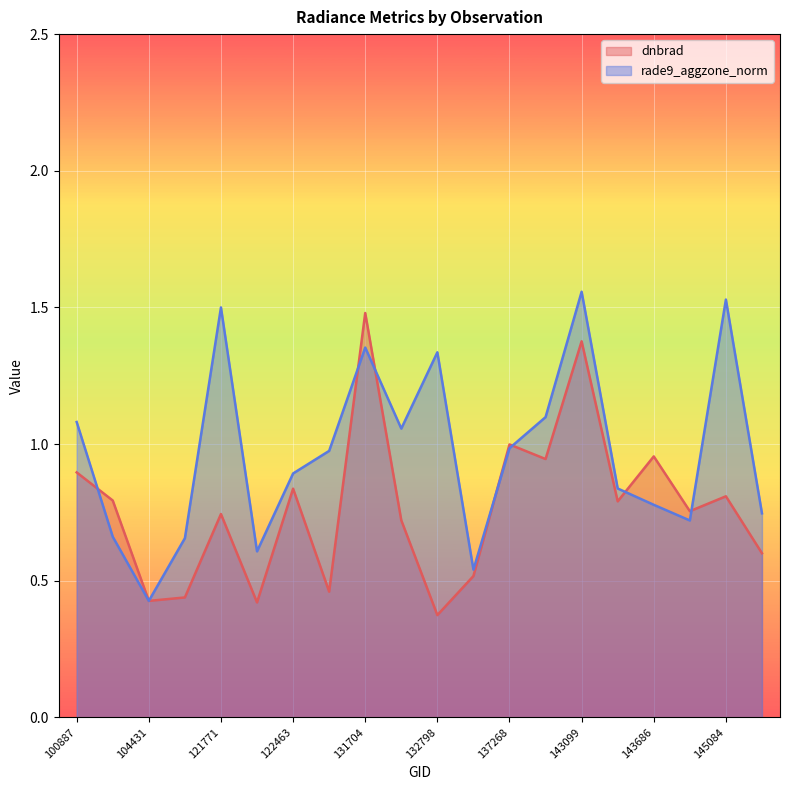

At which category does rade9_aggzone_norm reach its first local valley?

104431